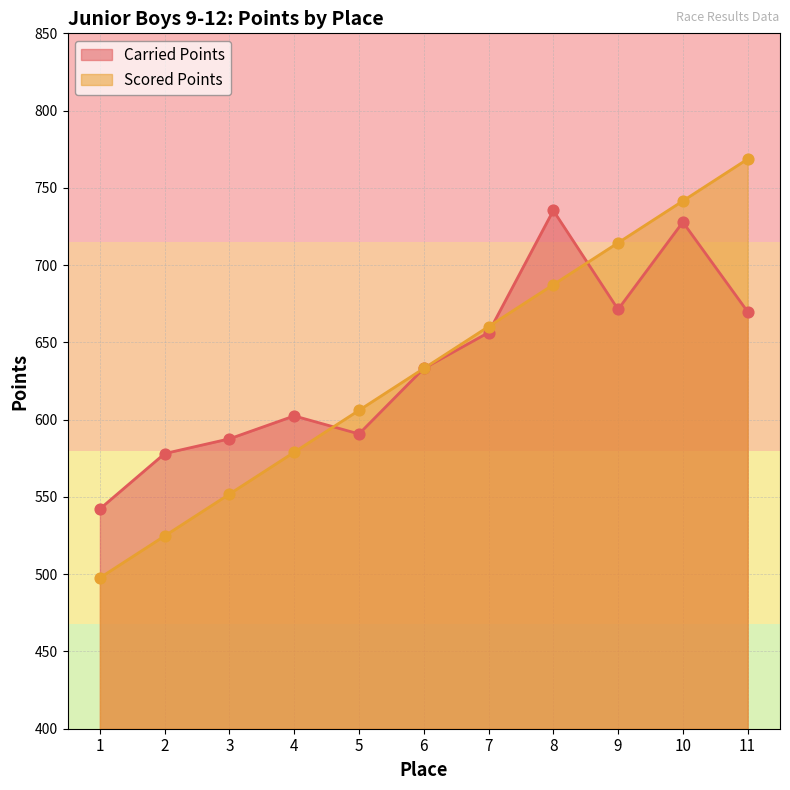

What is the total value across all series at 9?

1385.8